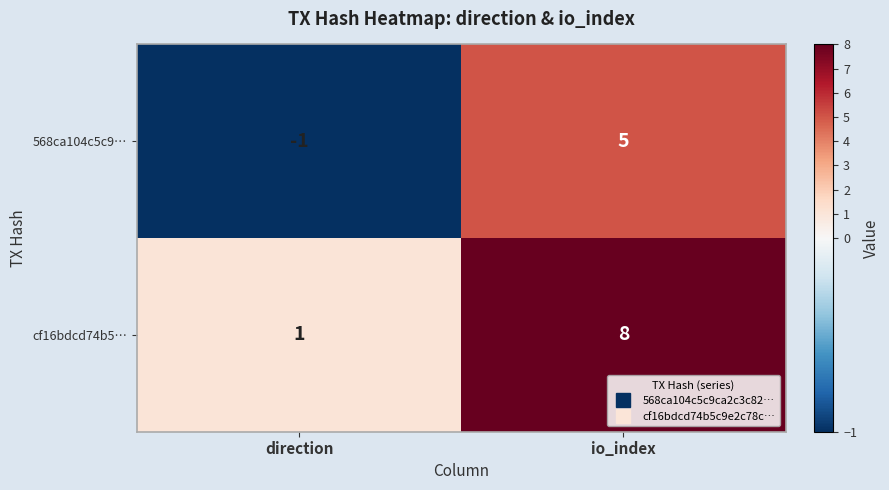

Is the value of cf16bdcd74b5… at direction greater than the value of 568ca104c5c9… at direction?

Yes